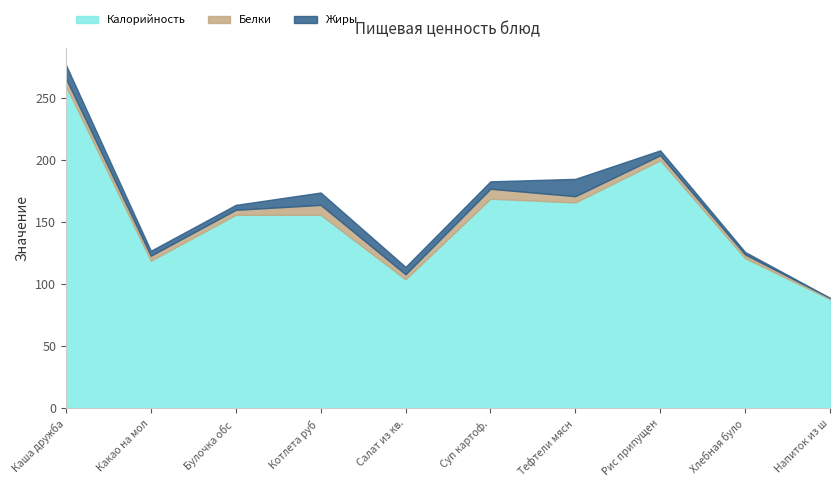

The value of Калорийность at Каша дружба is 67. True or false?

False